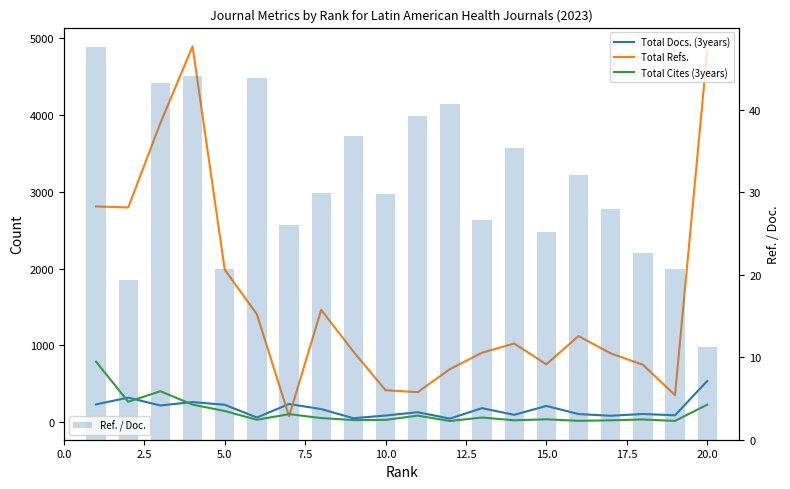

What is the minimum value for Ref. / Doc.?

11.3